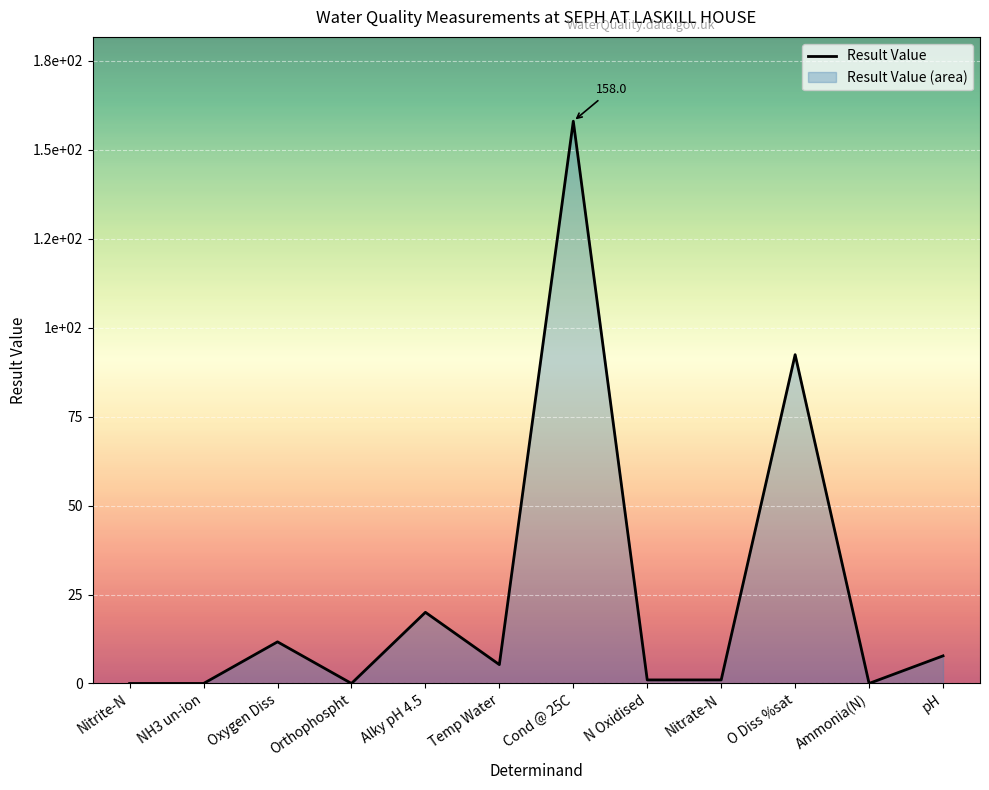

Reading left to right, transcribe all the data shown in this chart.

Nitrite-N=0.0	NH3 un-ion=0.0	Oxygen Diss=11.7	Orthophospht=0.0	Alky pH 4.5=20.0	Temp Water=5.3	Cond @ 25C=158.0	N Oxidised=1.0	Nitrate-N=1.0	O Diss %sat=92.4	Ammonia(N)=0.0	pH=7.8